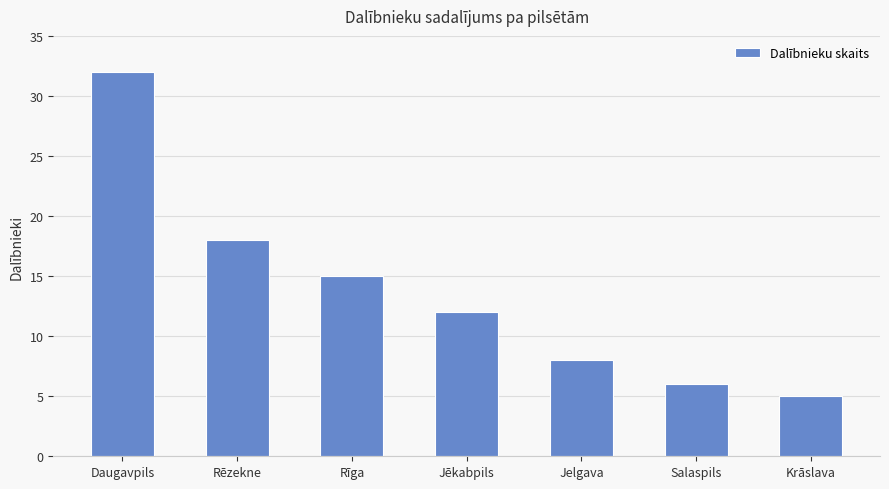

Are the bars horizontal?

No